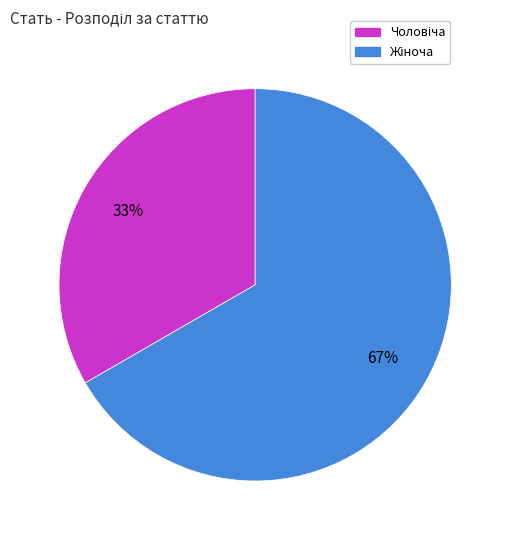

Is there a majority slice in this chart?

Yes